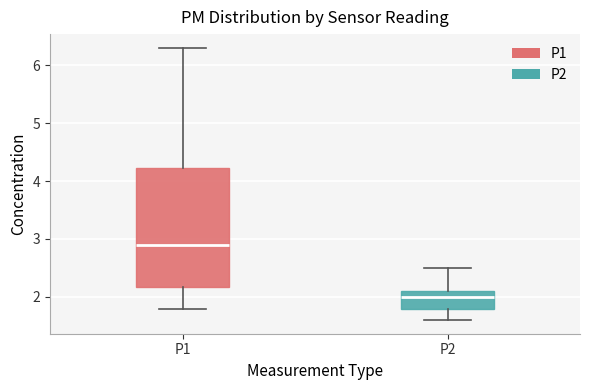

Where does the lower whisker of the box for P1 end on the y-axis? The values are not printed on the chart, so give them approximately, as read against the axis.

1.8